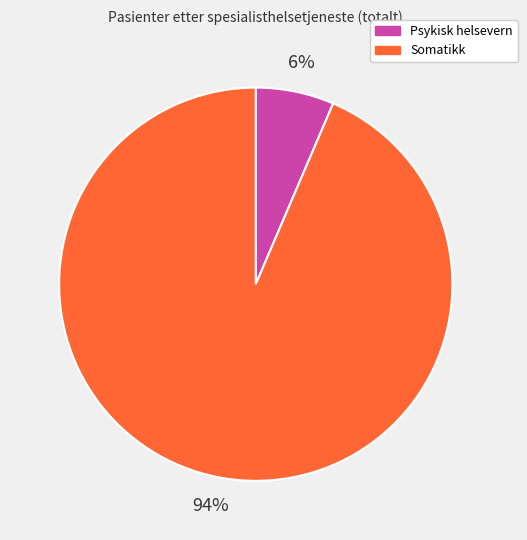

Is the sum of Somatikk and Psykisk helsevern greater than half?

Yes